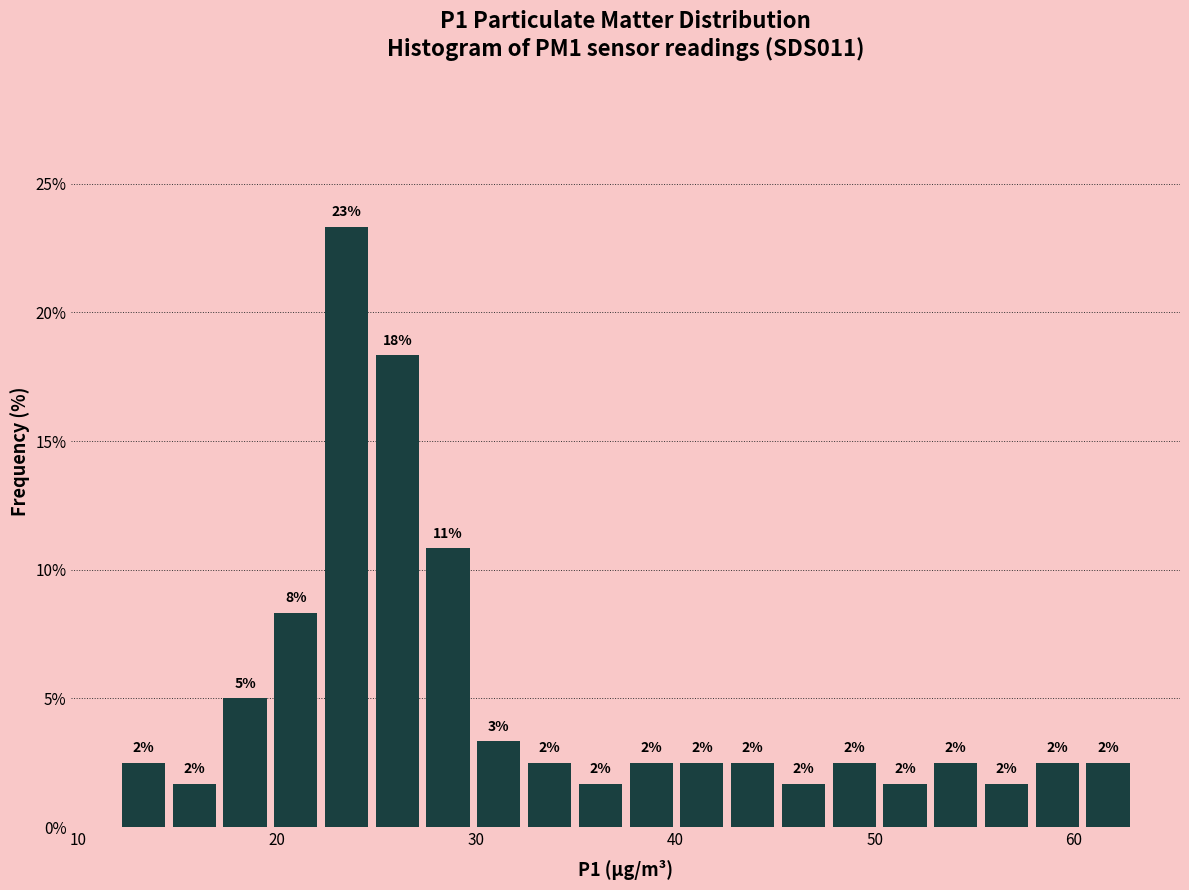

Around what value on the x-axis is the tallest bar? Give the approximate position of its centre, as read against the axis.

23